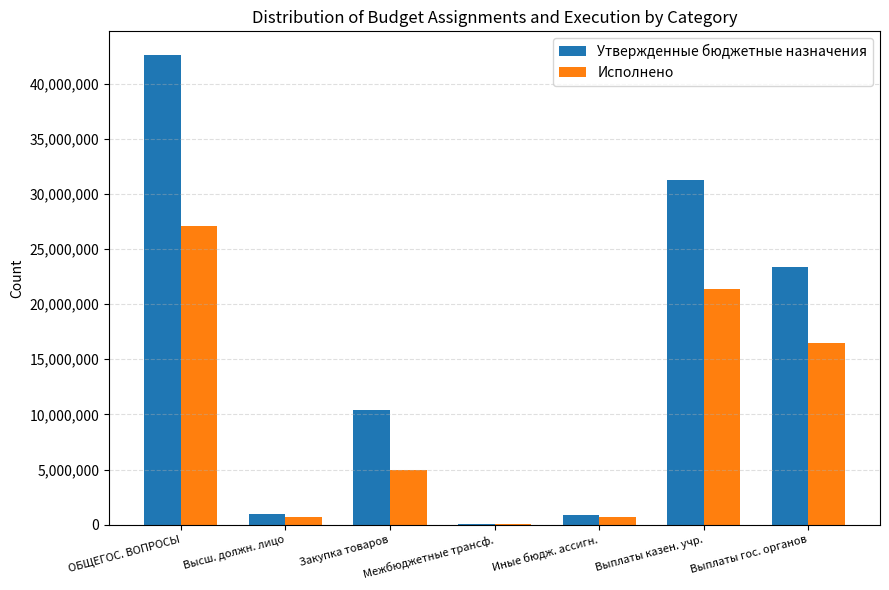

Is the value of Утвержденные бюджетные назначения at Межбюджетные трансф. greater than the value of Исполнено at ОБЩЕГОС. ВОПРОСЫ?

No